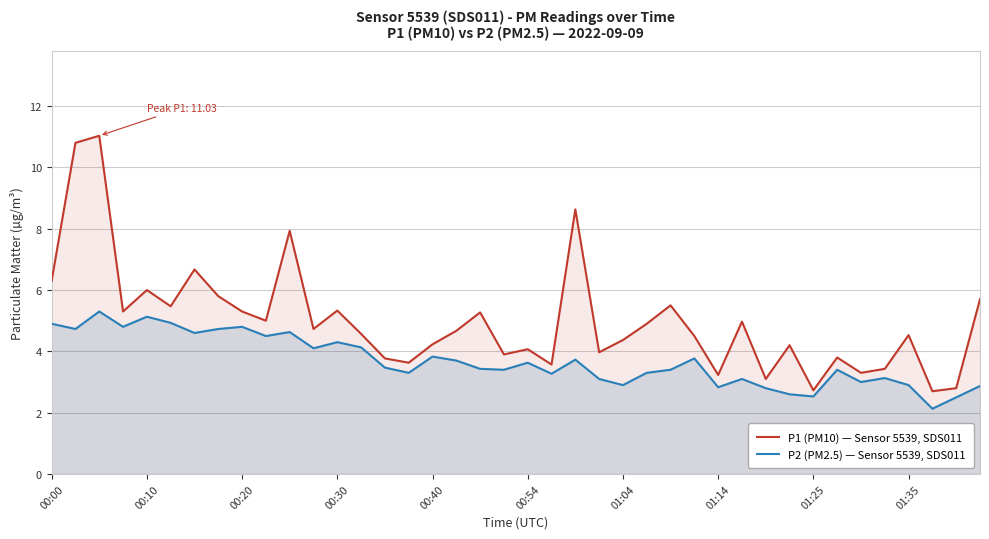

Is the value of P1 (PM10) — Sensor 5539, SDS011 at 31 greater than the value of P2 (PM2.5) — Sensor 5539, SDS011 at 29?

Yes